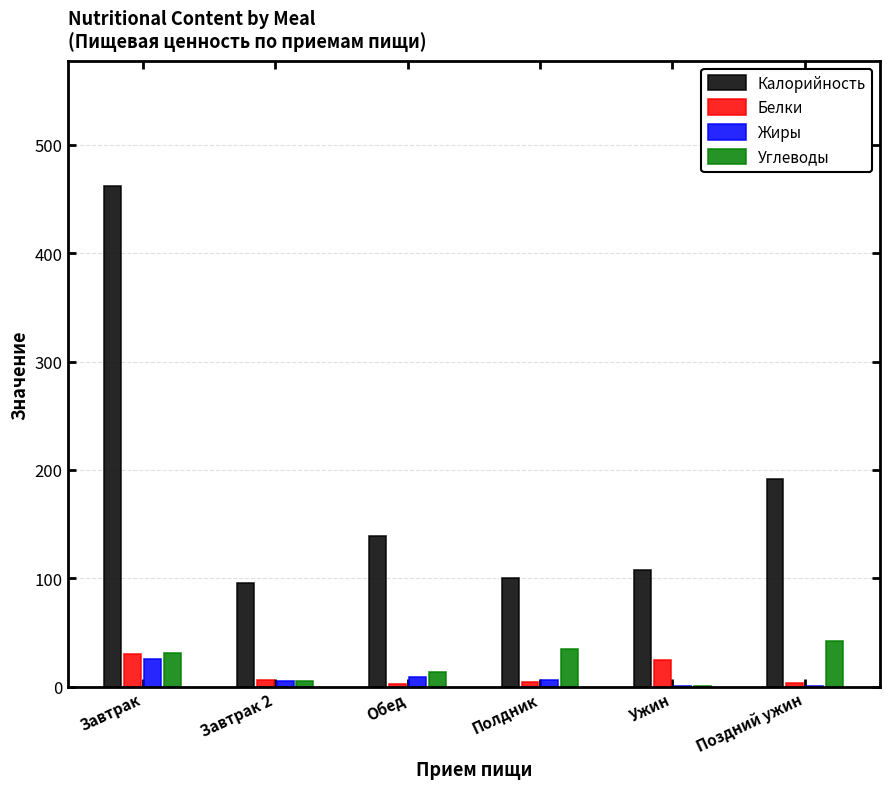

Which series has the largest total across all categories?

Калорийность